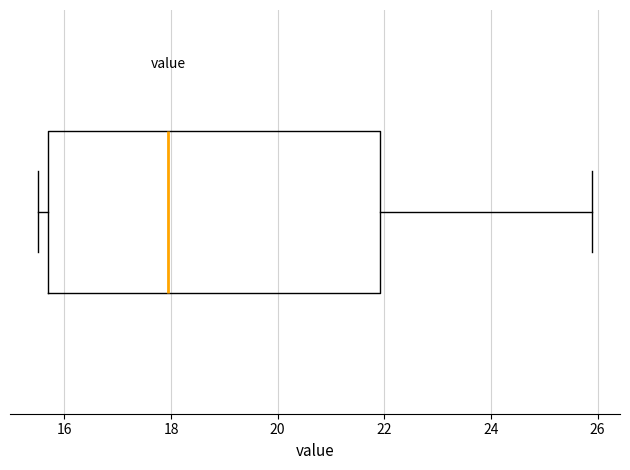

Where is the right edge of the box on the x-axis? The values are not printed on the chart, so give them approximately, as read against the axis.

22.0